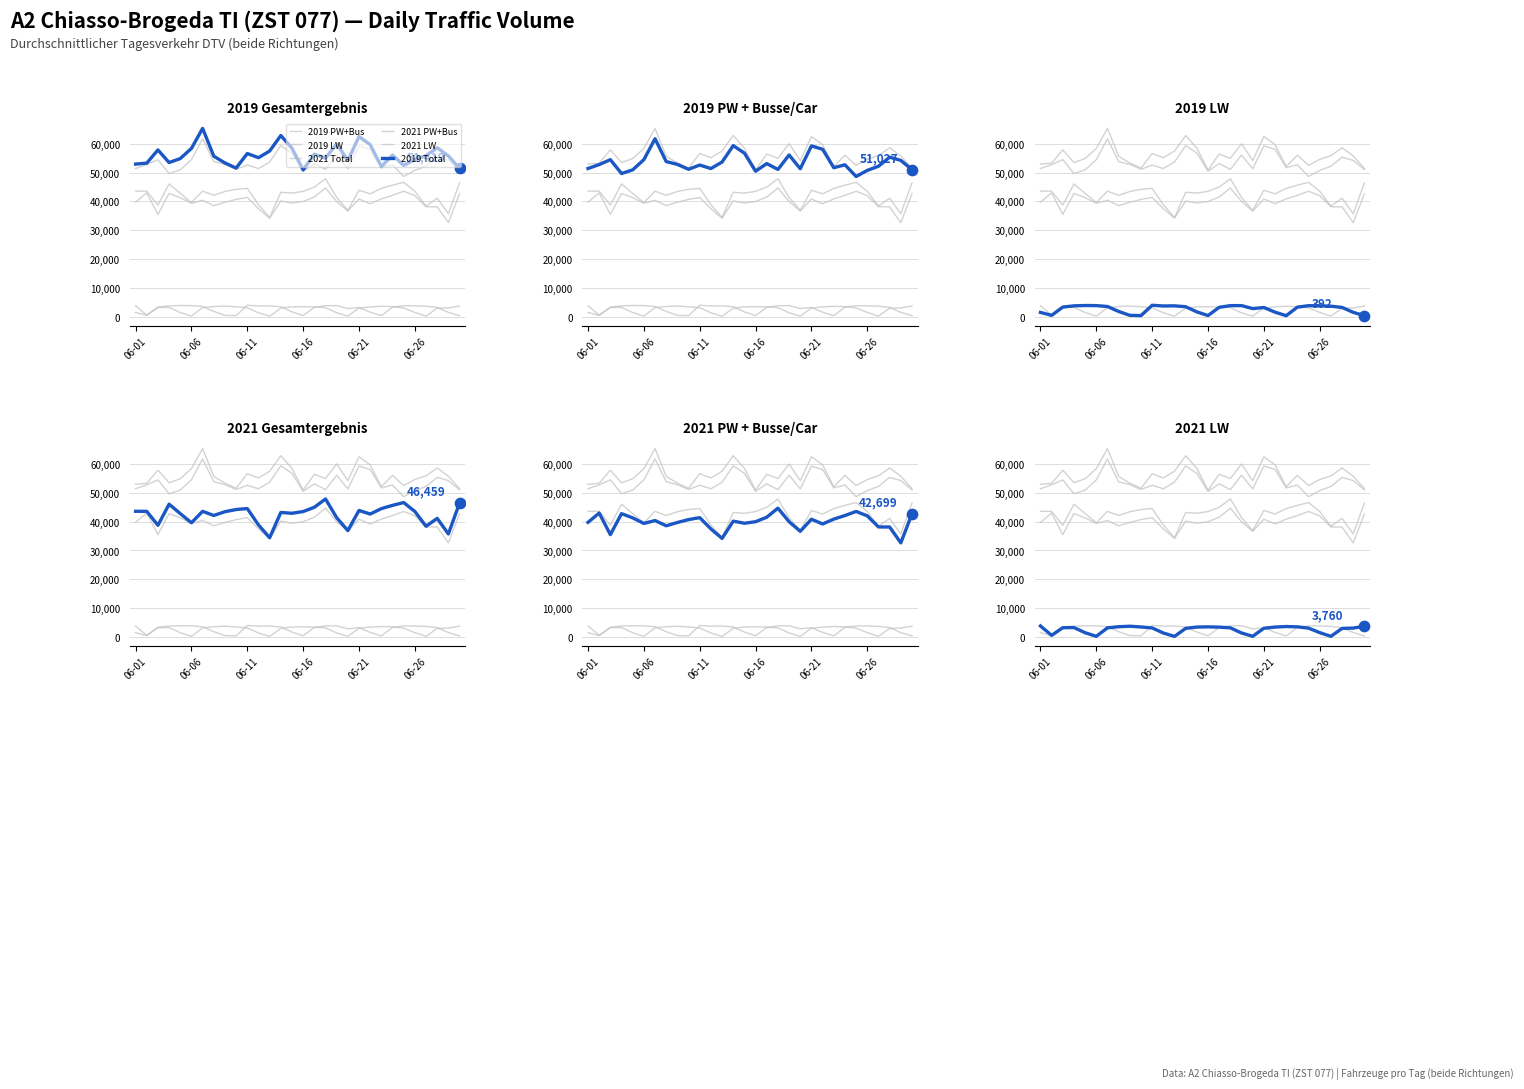

Is the value of 2021 PW+Bus at 21 greater than the value of 2019 PW+Bus at 06-11?

No